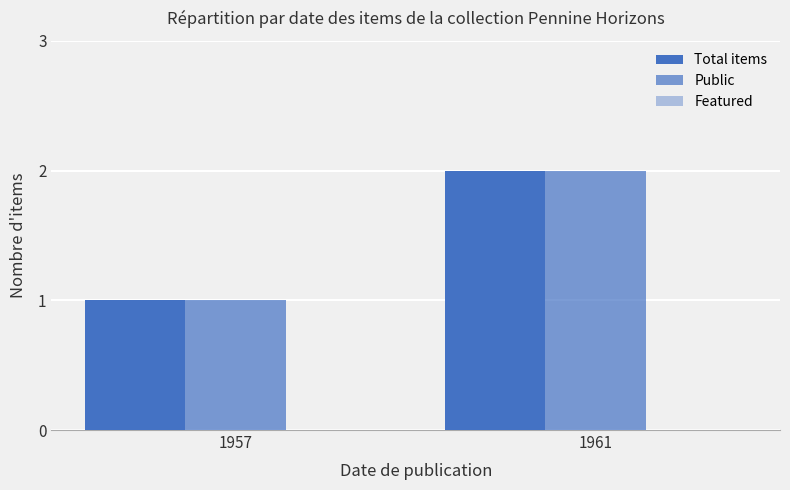

How many bars are there in total?

4